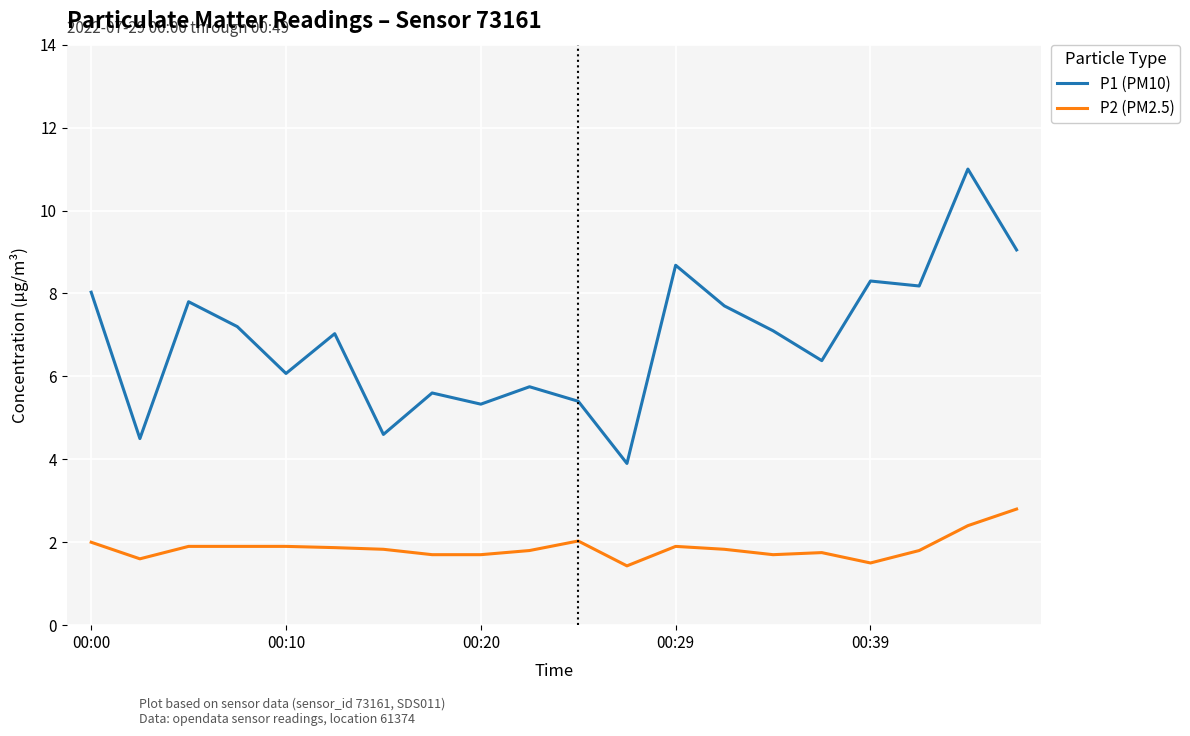

Which series has the largest range (max minus min)?

P1 (PM10)